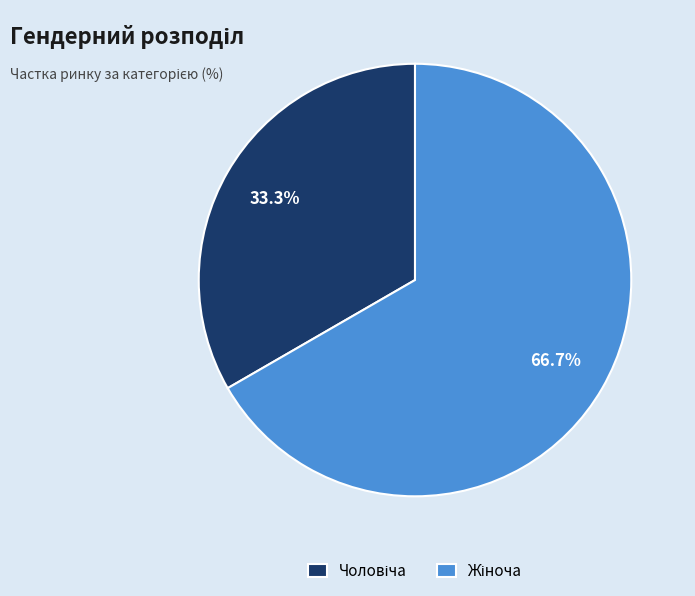

Is there any slice that represents more than half of the pie?

Yes